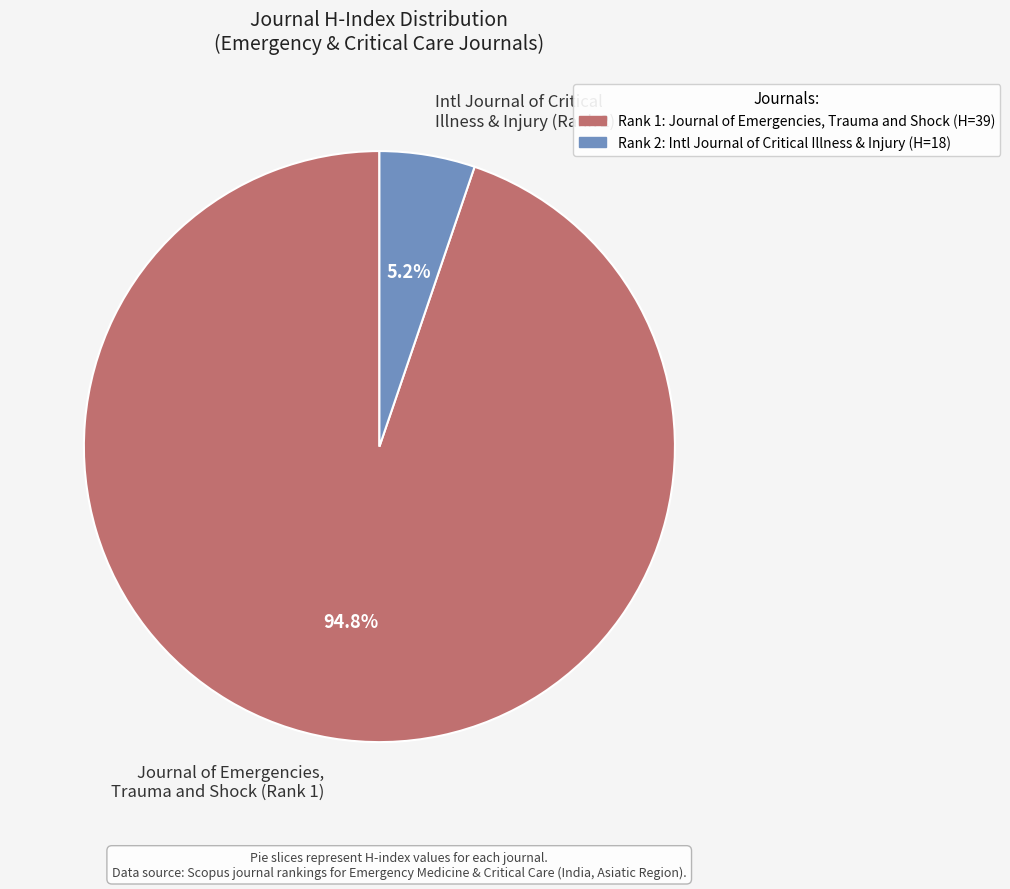

Which has a higher value, Journal of Emergencies, Trauma and Shock (Rank 1) or Intl Journal of Critical Illness & Injury (Rank 2)?

Journal of Emergencies, Trauma and Shock (Rank 1)